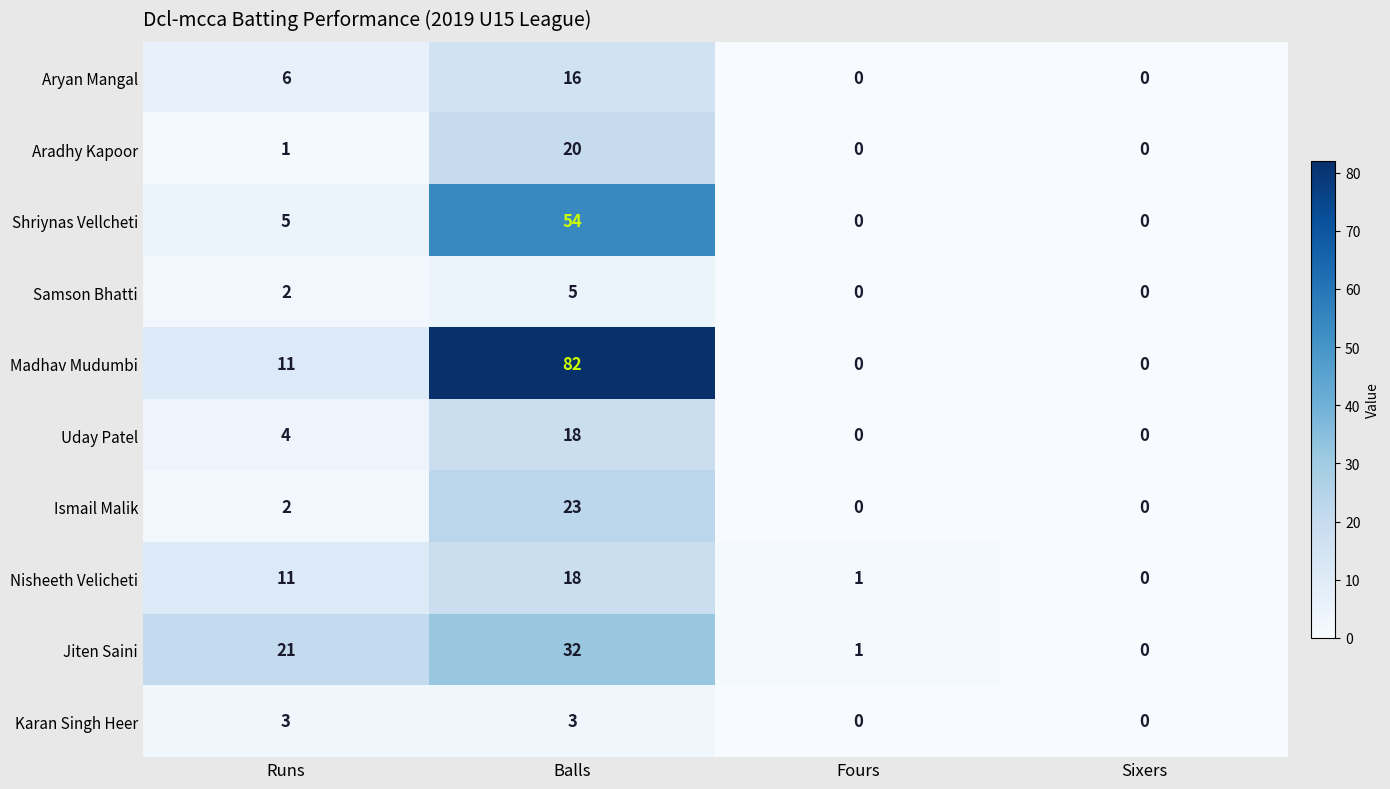

Which category has the highest value in the Nisheeth Velicheti series?

Balls